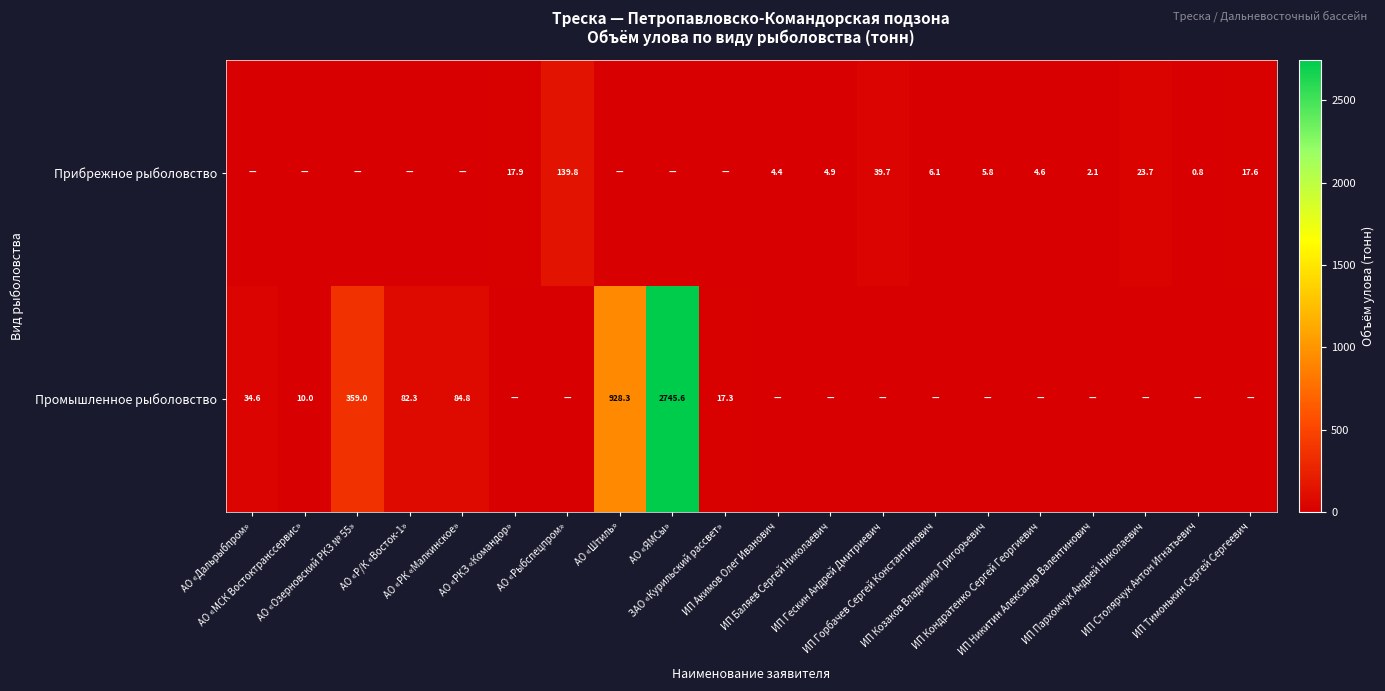

True or false: Промышленное рыболовство has a value of -861.2 at АО «Рыбспецпром».

False